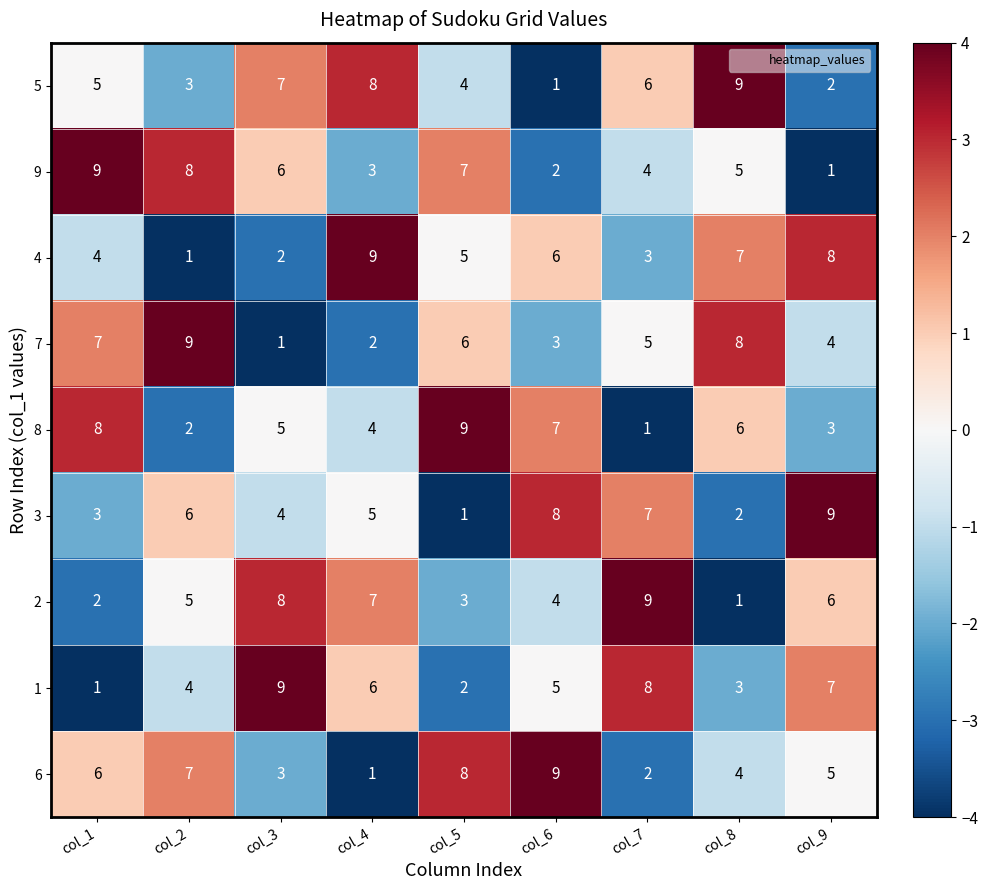

Count the 2 values in the range 3 to 7.

5